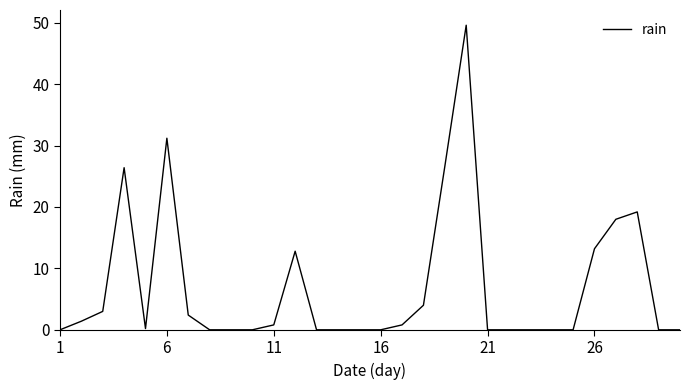

What is the maximum value shown in the chart?

49.6